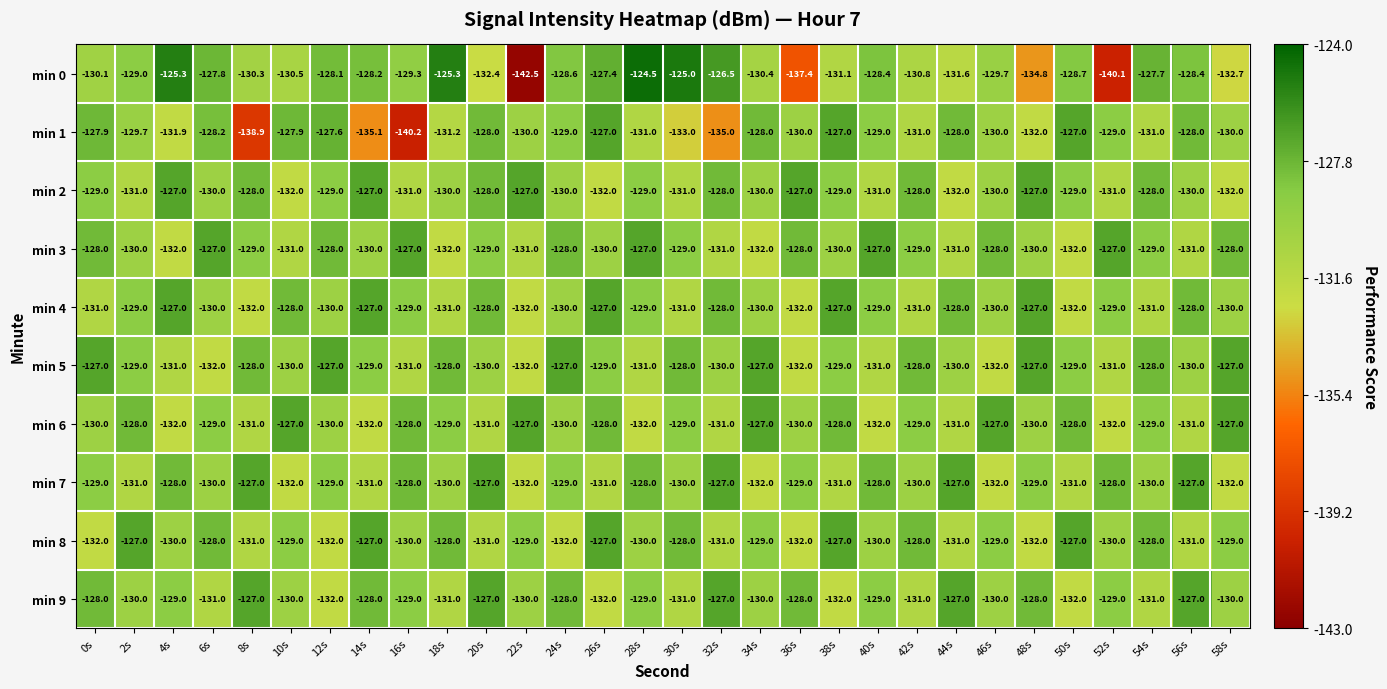

What is the total value across all series at 6s?

-1293.0